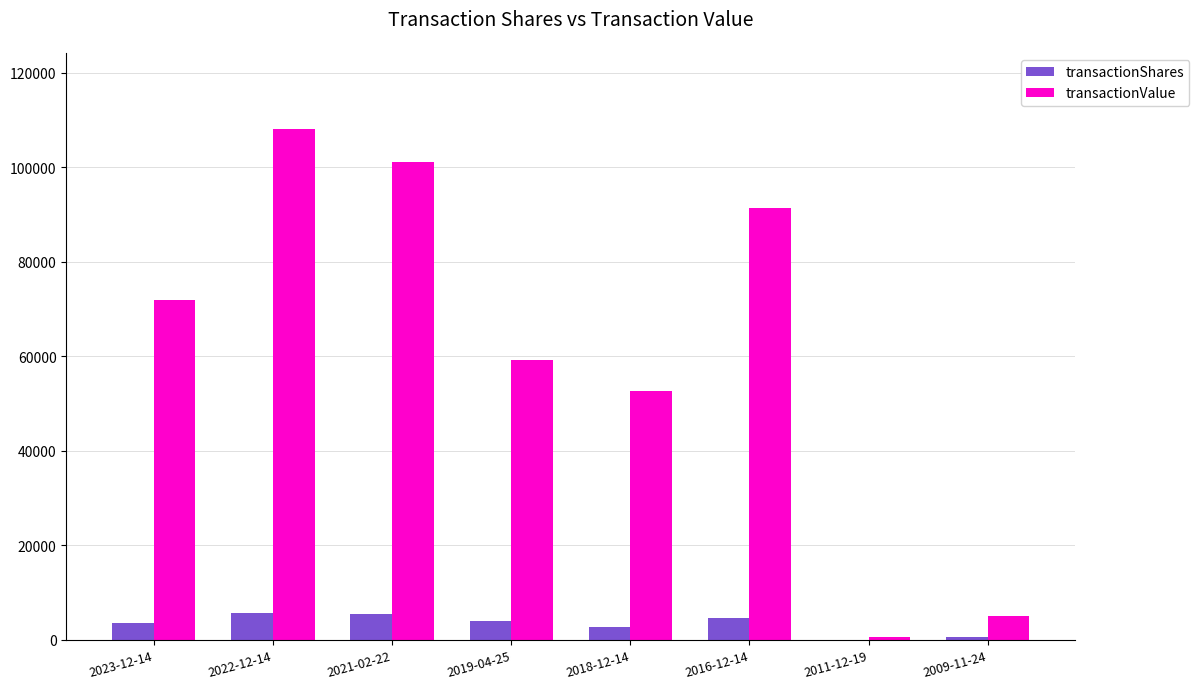

Which category has the highest value in the transactionShares series?

2022-12-14